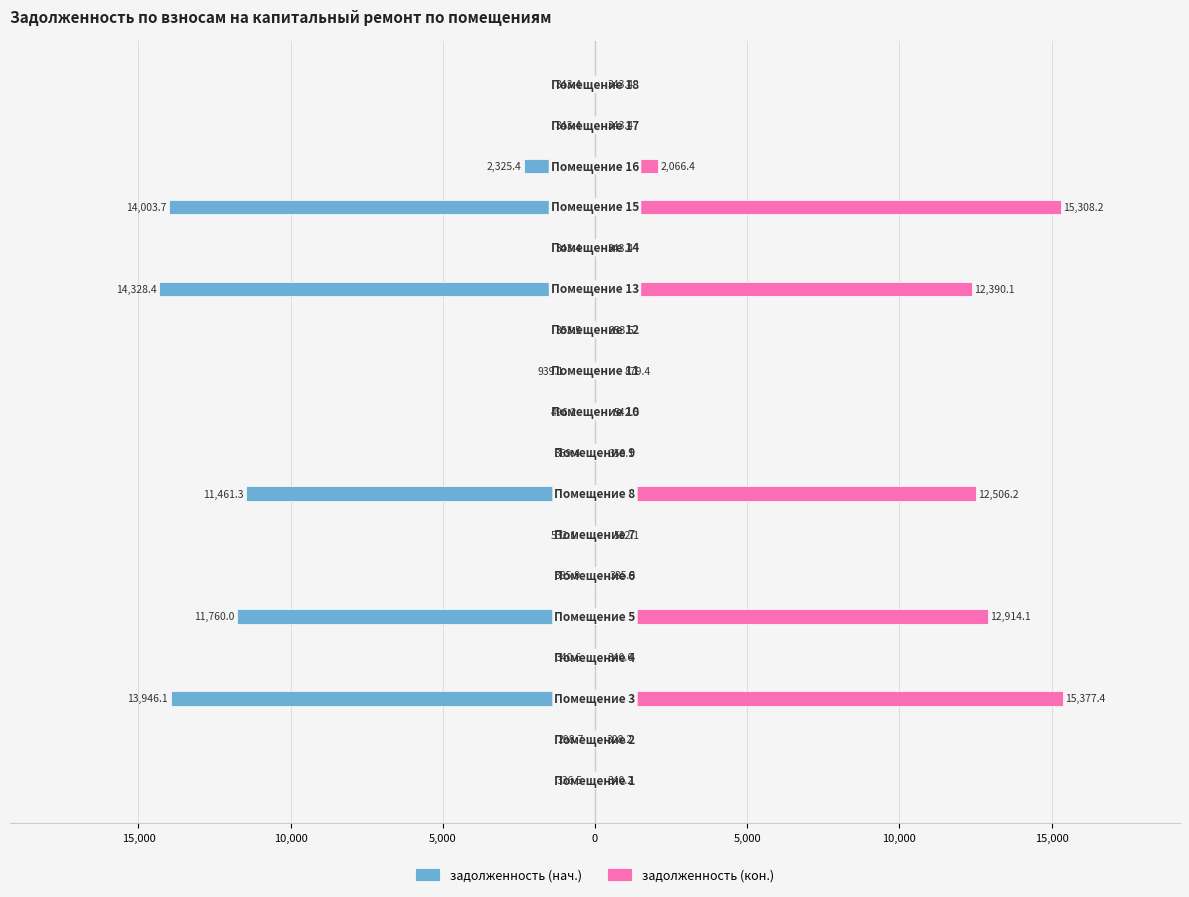

What is the value of the задолженность (кон.) bar at the 4th from the left?

340.6